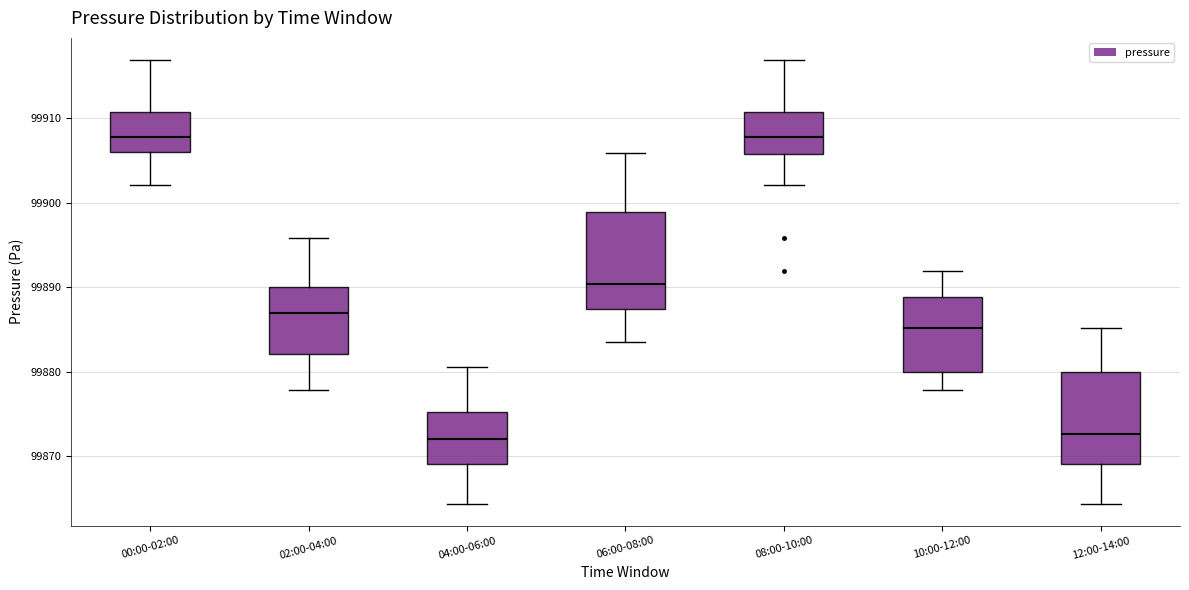

Reading left to right, read every box against the y-axis: the position of its median line, the range the box covers, and the ends of its whiskers. The values are not printed on the chart, so give them approximately, as read against the axis.

00:00-02:00: median 99908, box 99906 to 99911, whiskers 99902 to 99917
02:00-04:00: median 99887, box 99882 to 99890, whiskers 99878 to 99896
04:00-06:00: median 99872, box 99869 to 99875, whiskers 99864 to 99881
06:00-08:00: median 99890, box 99887 to 99899, whiskers 99884 to 99906
08:00-10:00: median 99908, box 99906 to 99911, whiskers 99902 to 99917
10:00-12:00: median 99885, box 99880 to 99889, whiskers 99878 to 99892
12:00-14:00: median 99873, box 99869 to 99880, whiskers 99864 to 99885